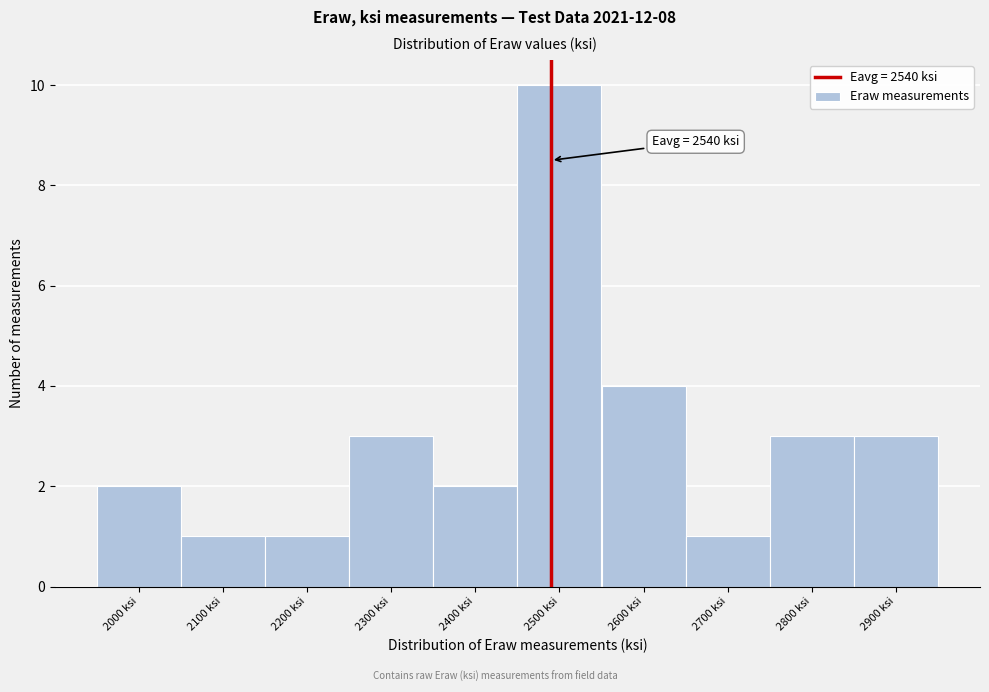

Reading right to left, transcribe all the data shown in this chart.

2900 ksi=3	2800 ksi=3	2700 ksi=1	2600 ksi=4	2500 ksi=10	2400 ksi=2	2300 ksi=3	2200 ksi=1	2100 ksi=1	2000 ksi=2